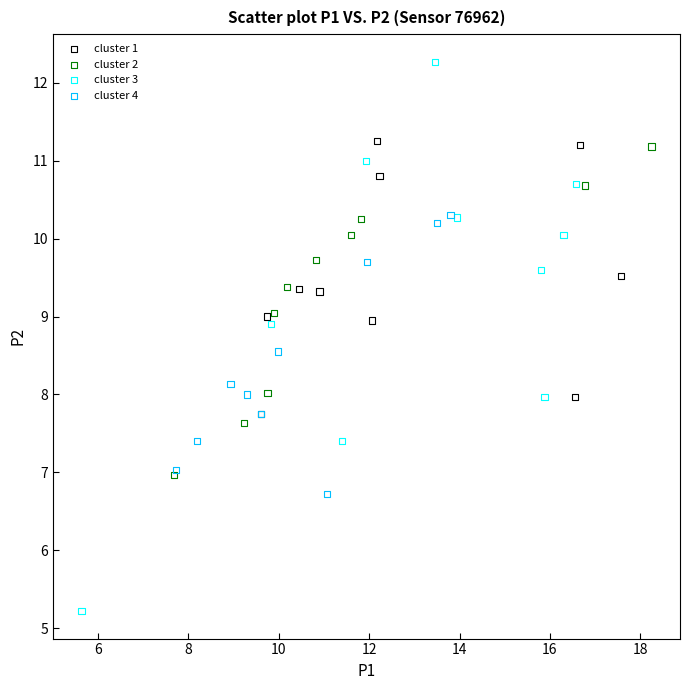

Which series reaches the minimum Y coordinate?

cluster 3